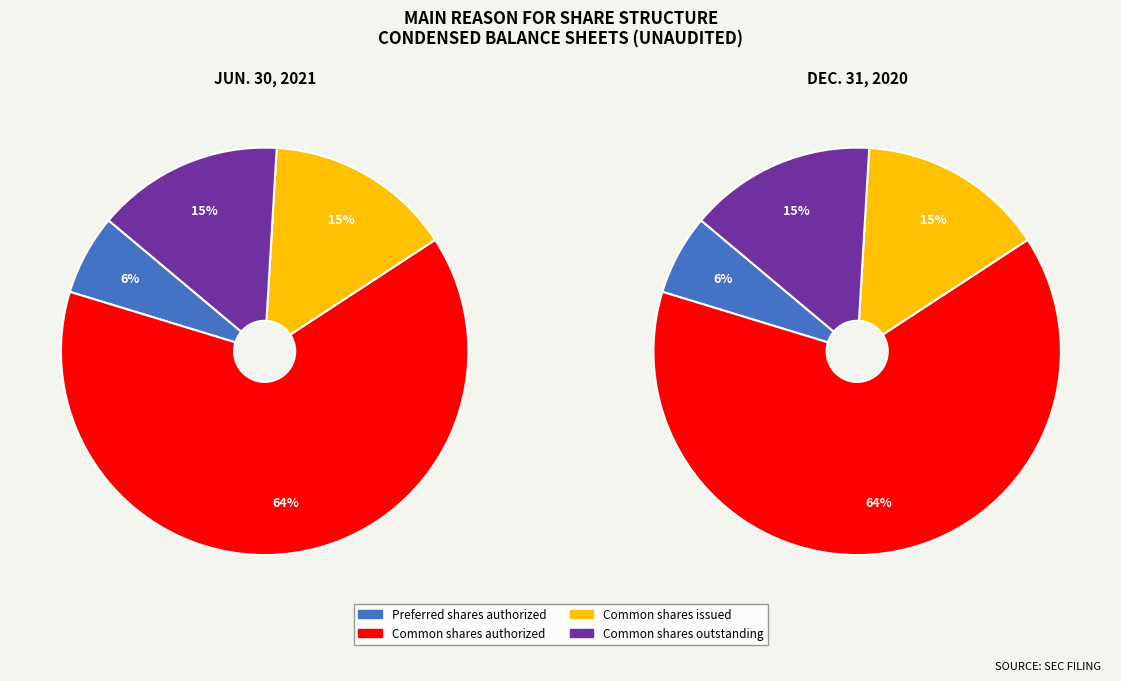

To the nearest percent, what is the combined percentage of Common shares authorized and Common shares outstanding?

79%